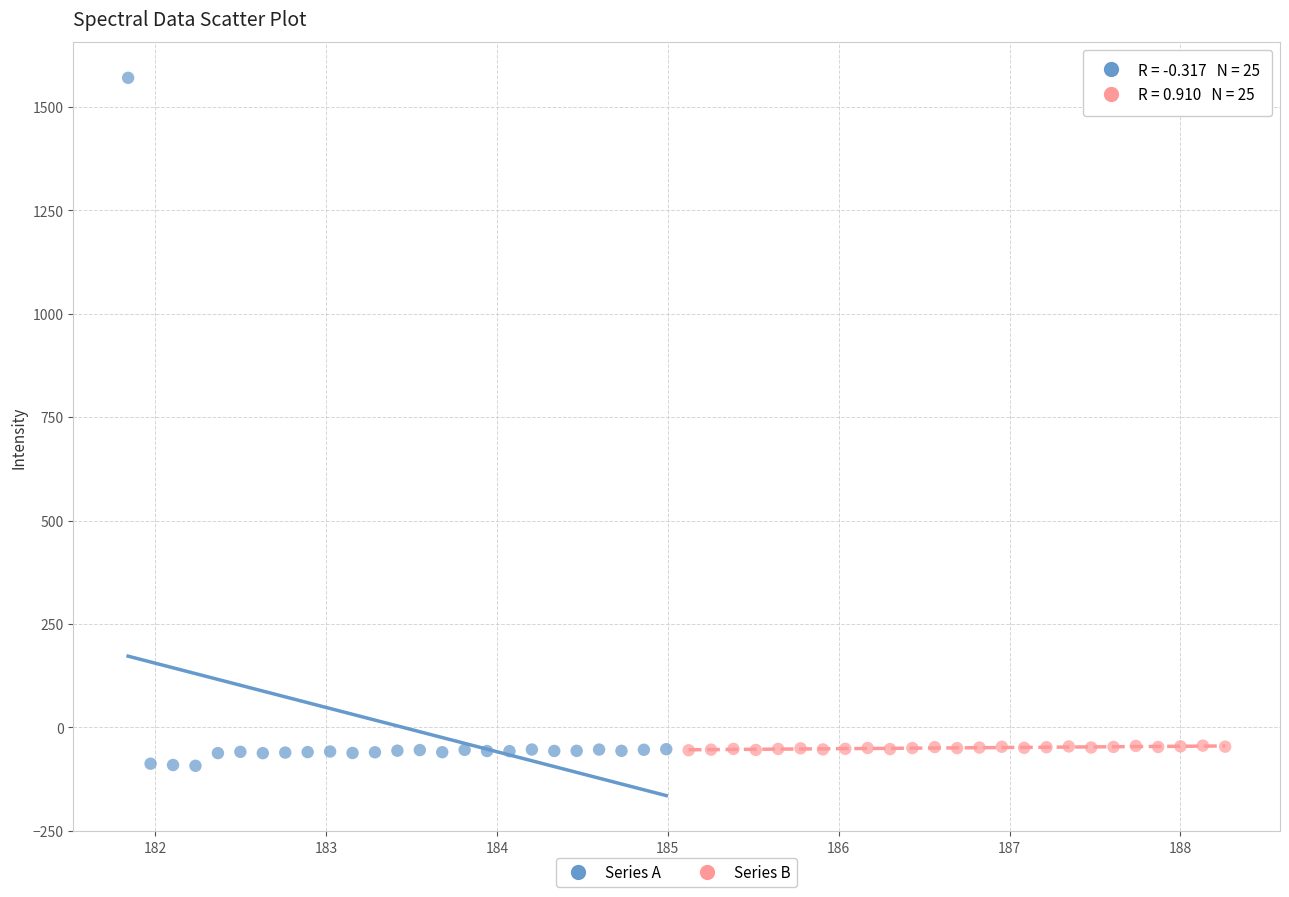

Which series reaches the maximum Y coordinate?

Series A